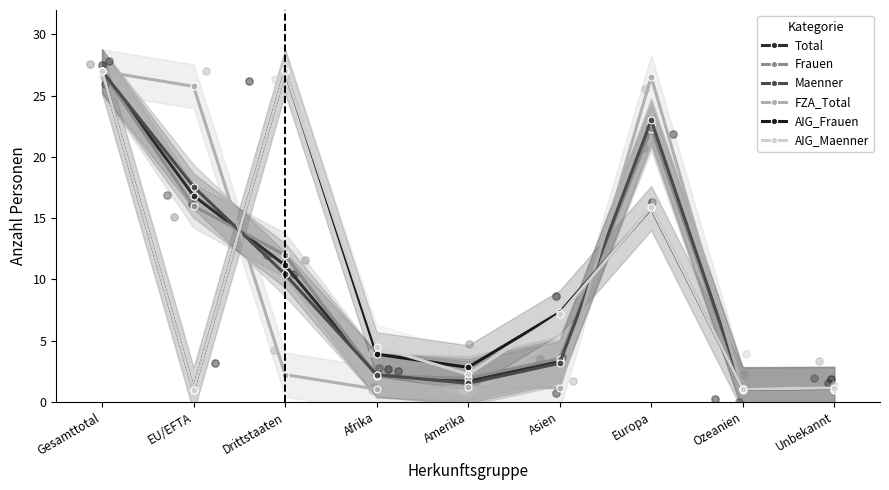

Which series has the largest total across all categories?

Total